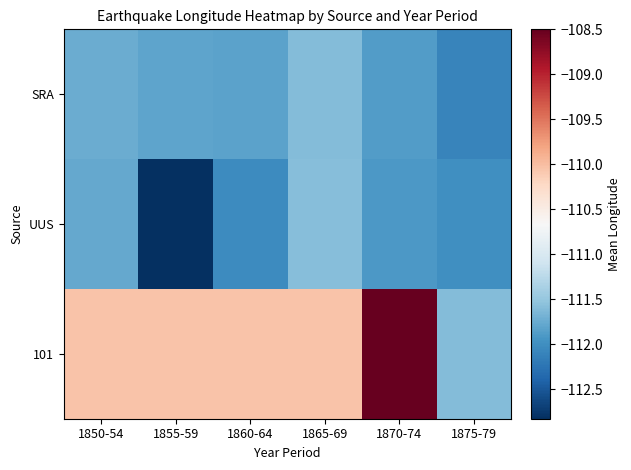

Count the number of categories in the chart.

6